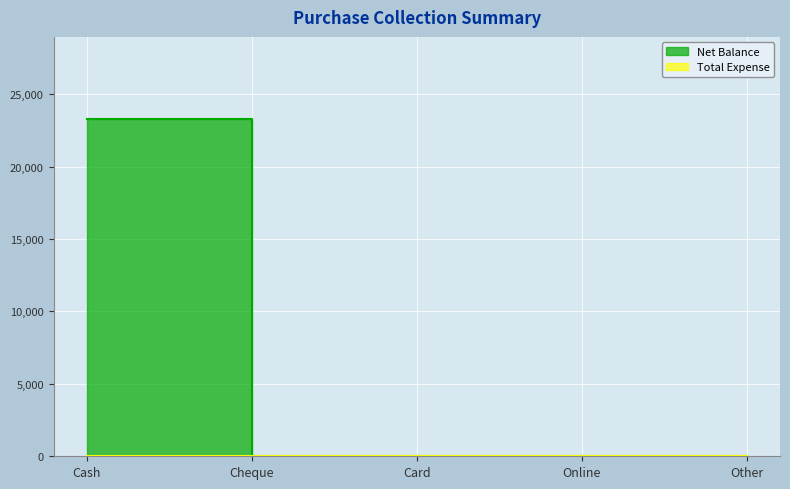

What is the difference between the maximum and minimum values?

23300